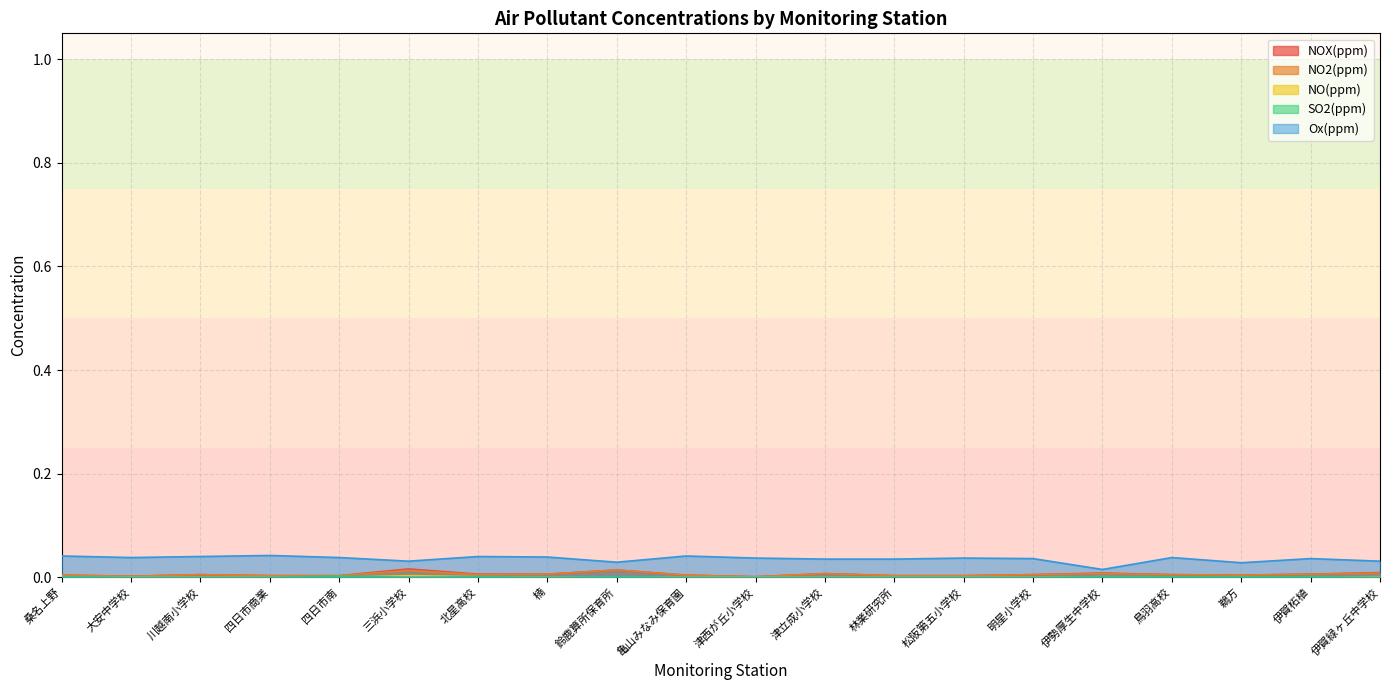

How many interior local valleys does the SO2(ppm) series have?

2